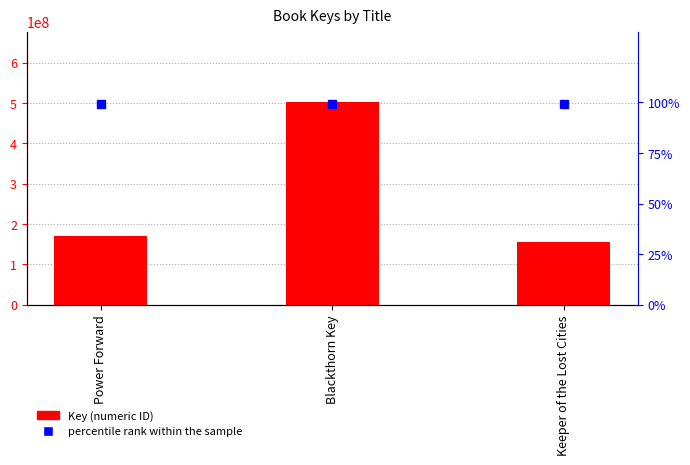

What is the difference between the values at Blackthorn Key and Power Forward?

332194796